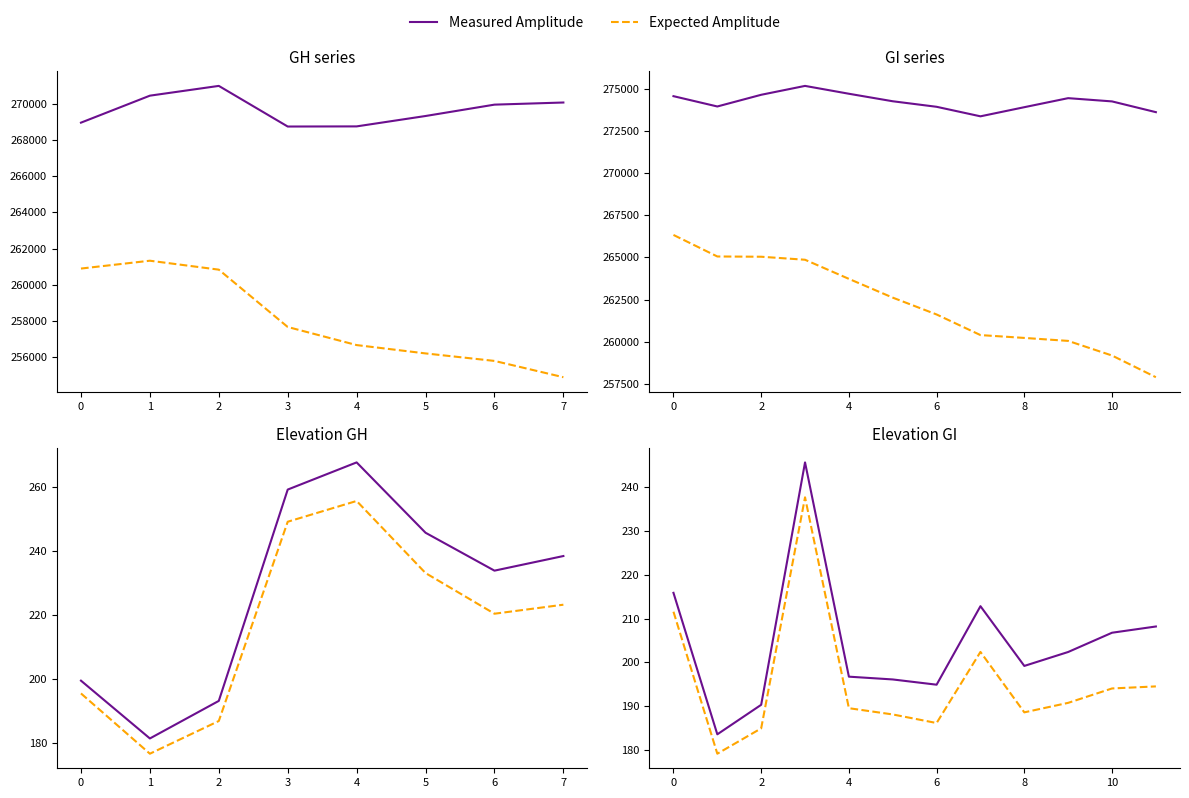

Is the value of Measured Amplitude at 10 greater than the value of Expected Amplitude at 8?

Yes